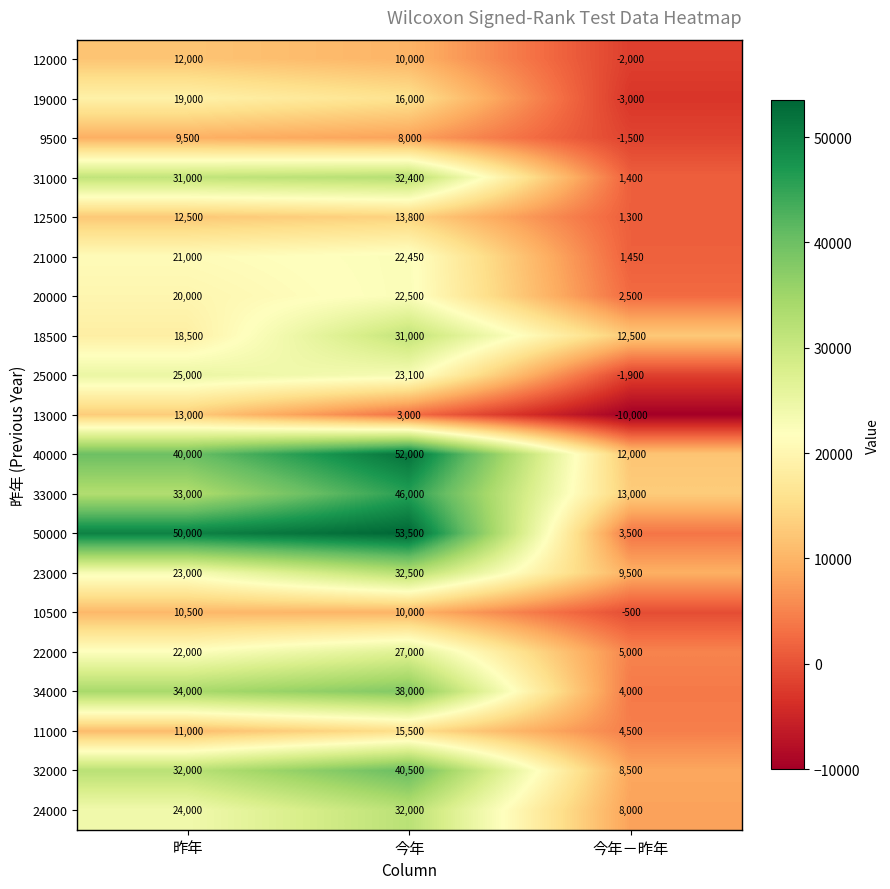

How many data points in 25000 are less than 23100?

1